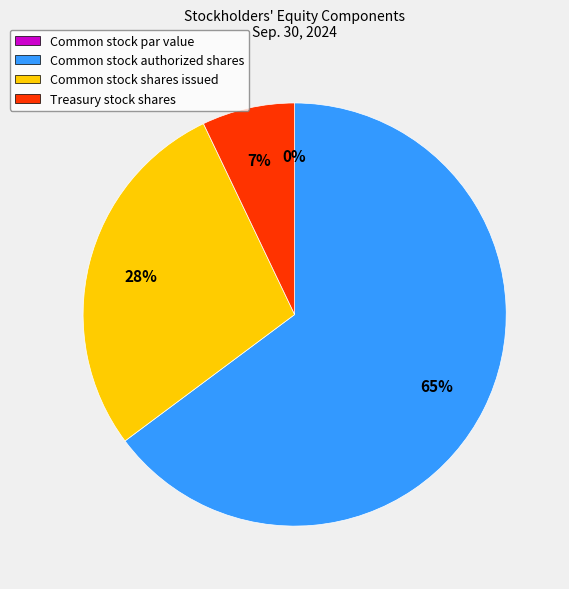

The Common stock shares issued slice represents 19% of the pie. True or false?

False